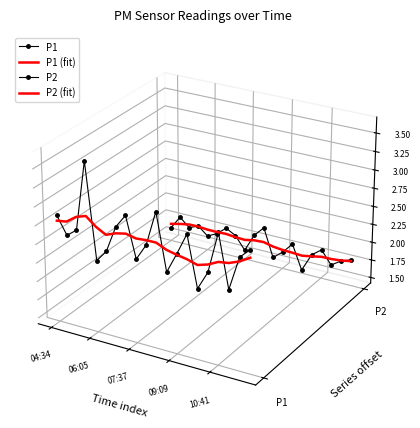

Which category has the highest value in the P2 series?

06:05